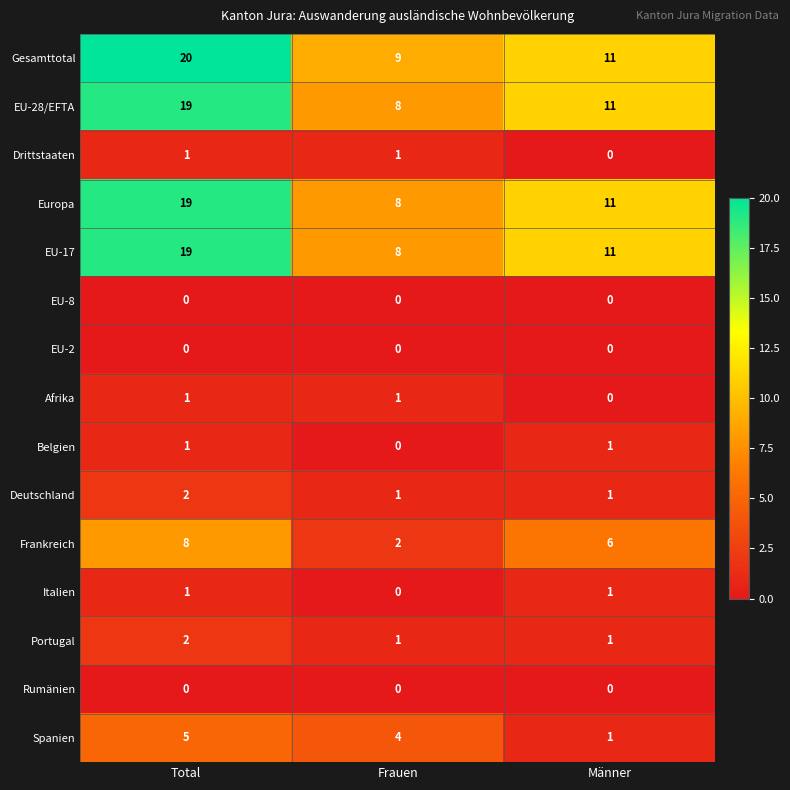

The value of Gesamttotal at Männer is 11. True or false?

True